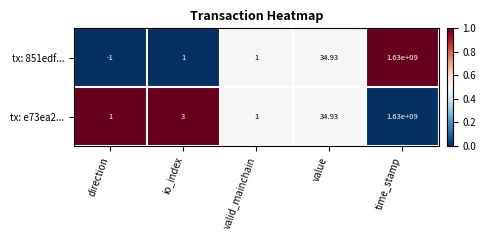

How many negative values does the tx: 851edf... series have?

1